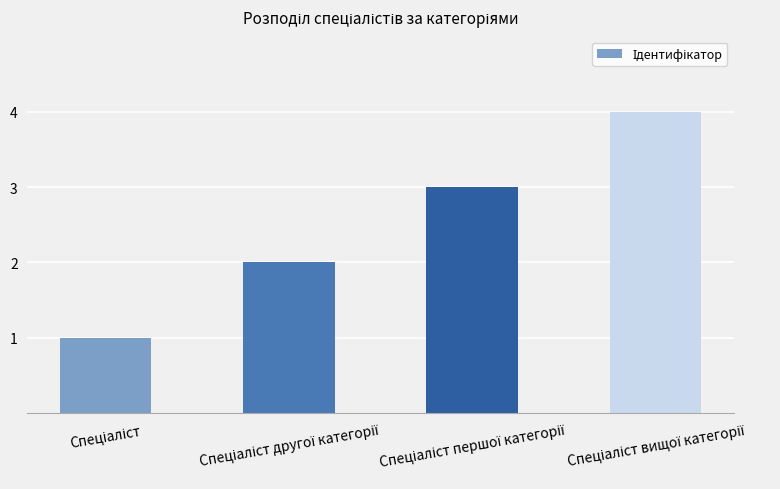

How many bars are there in total?

4